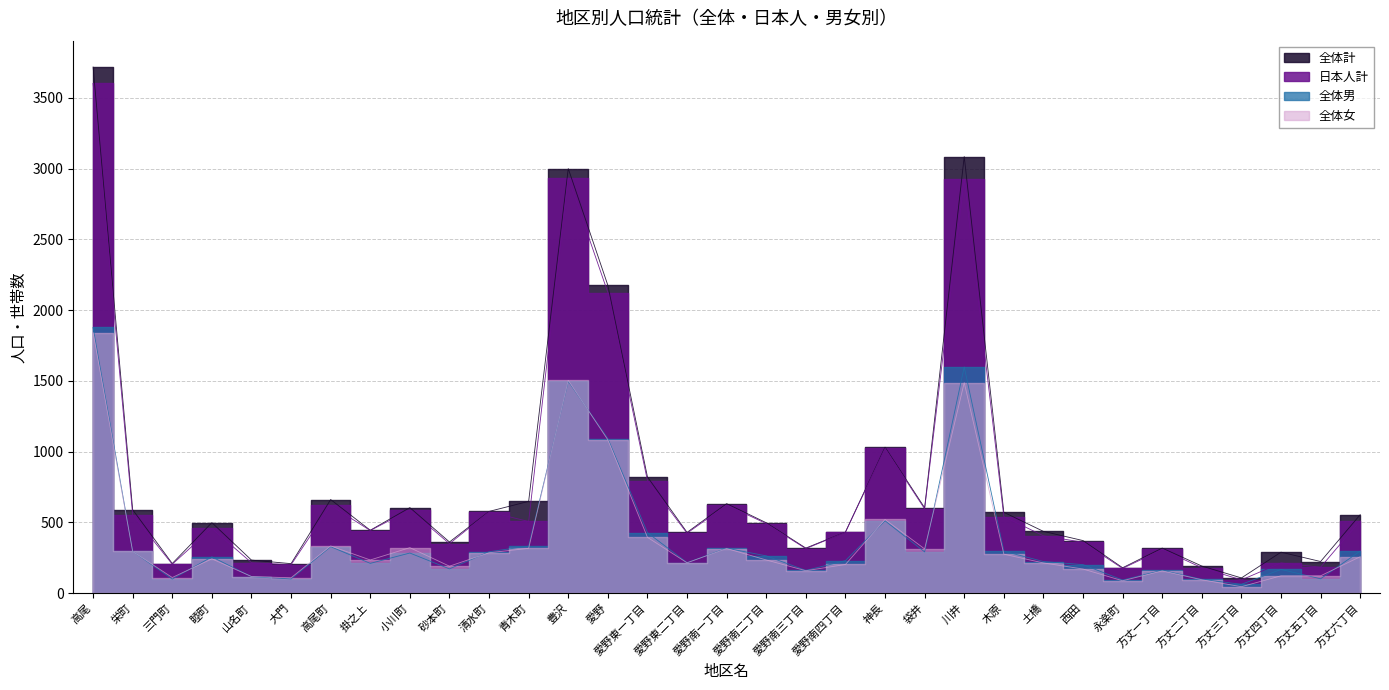

What is the greatest value displayed?

3718